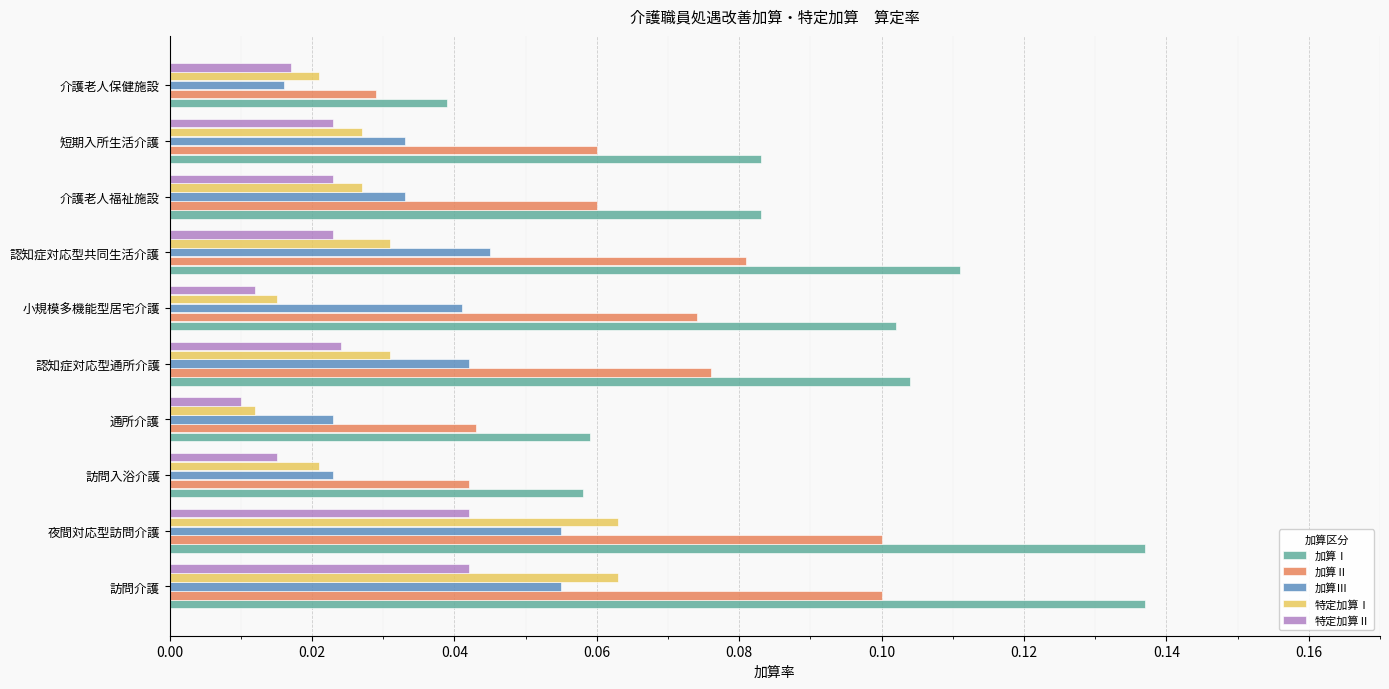

List the series in order of their peak value, highest first.

加算Ⅰ, 加算Ⅱ, 特定加算Ⅰ, 加算Ⅲ, 特定加算Ⅱ